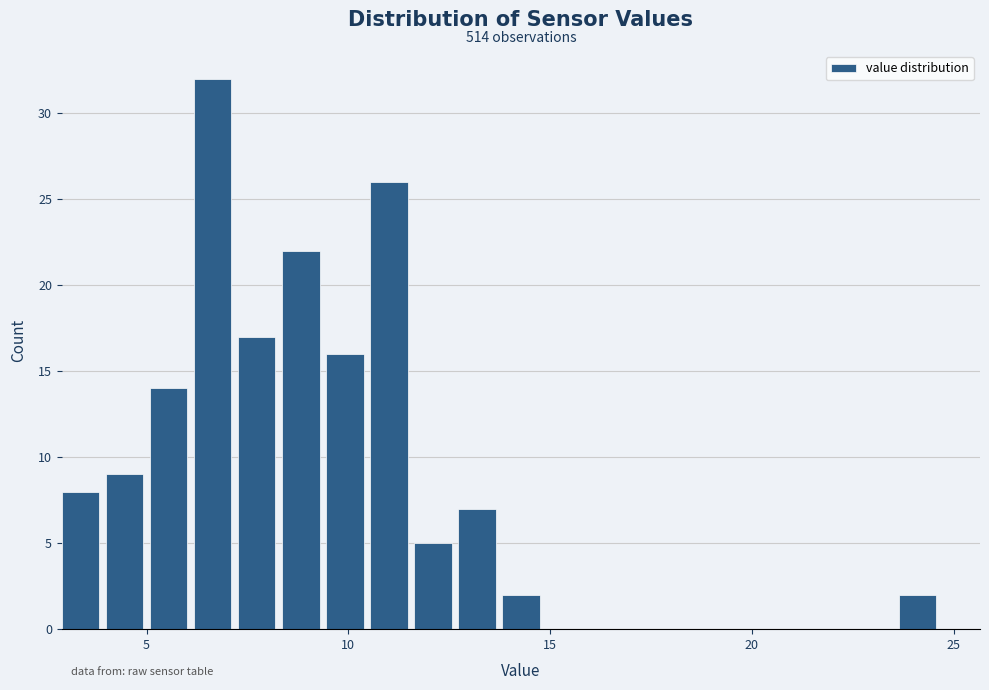

Read against the x-axis, roughly where is the centre of the tallest bar?

6.5